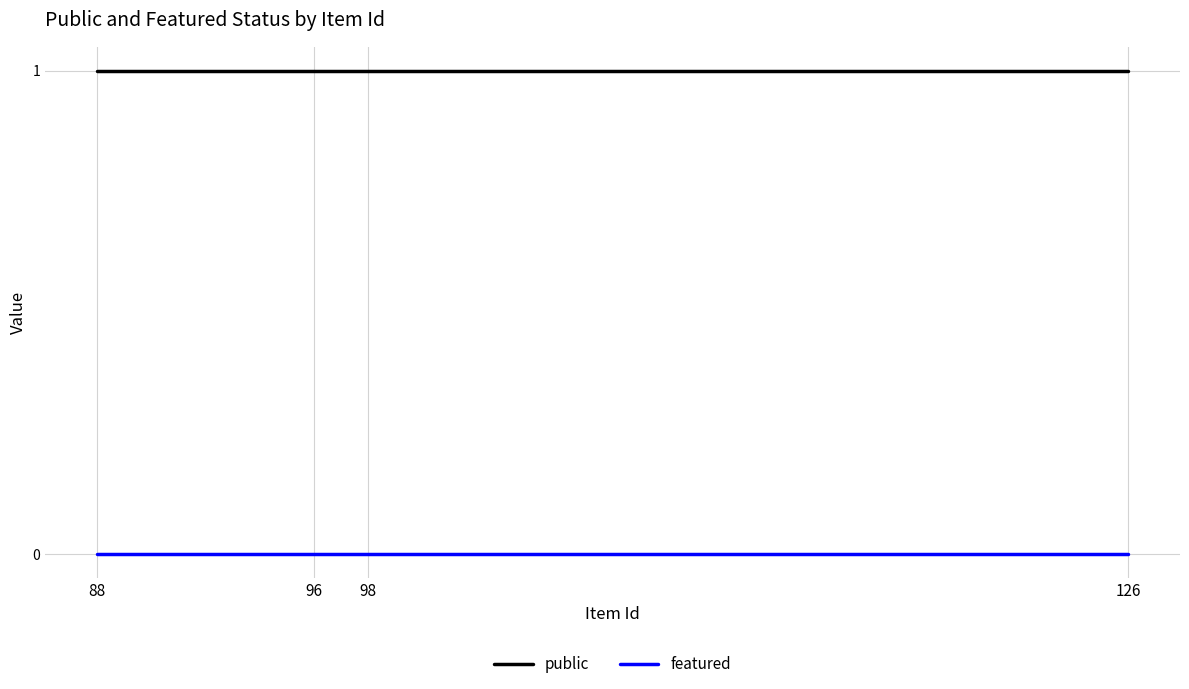

True or false: featured and public intersect in this chart.

False